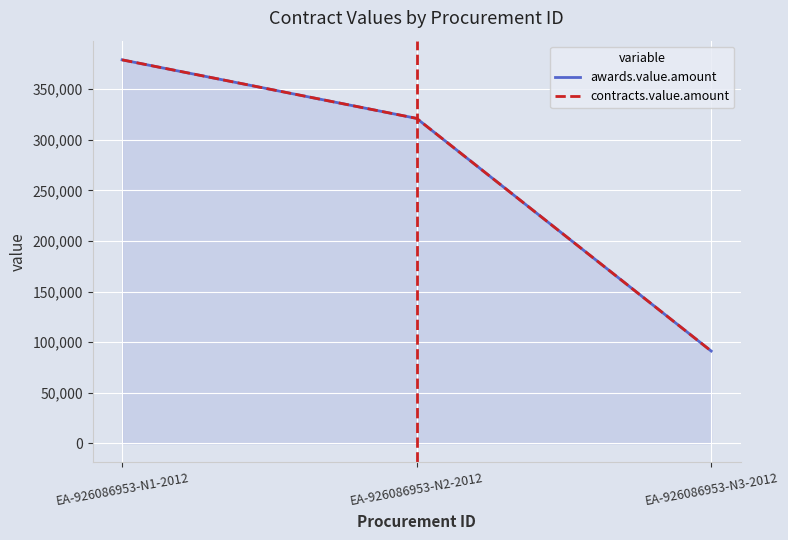

Between EA-926086953-N1-2012 and EA-926086953-N3-2012, which series saw the biggest shift?

awards.value.amount